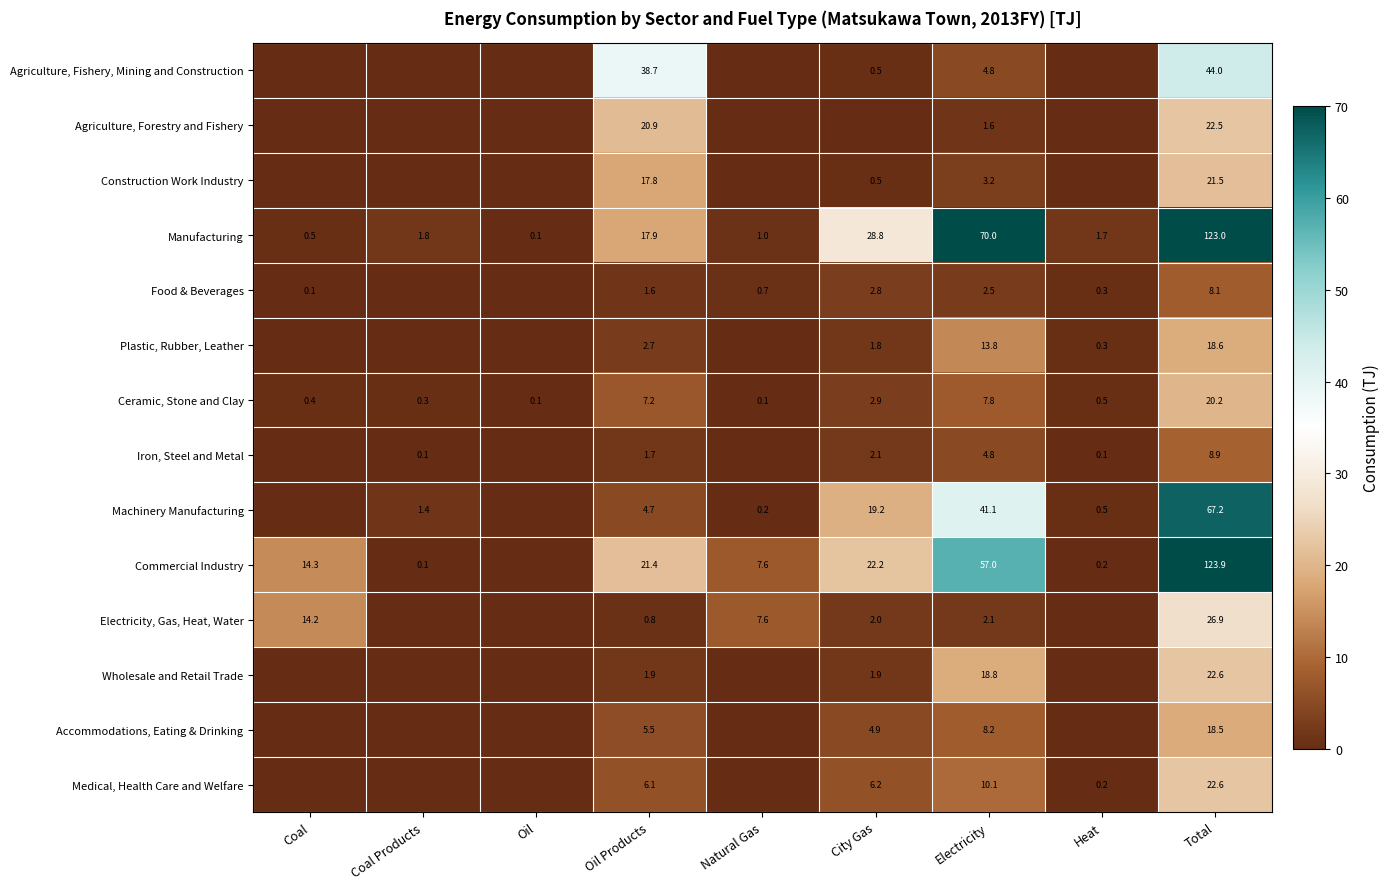

What is the sum of the Manufacturing values at Total and Natural Gas?

124.0